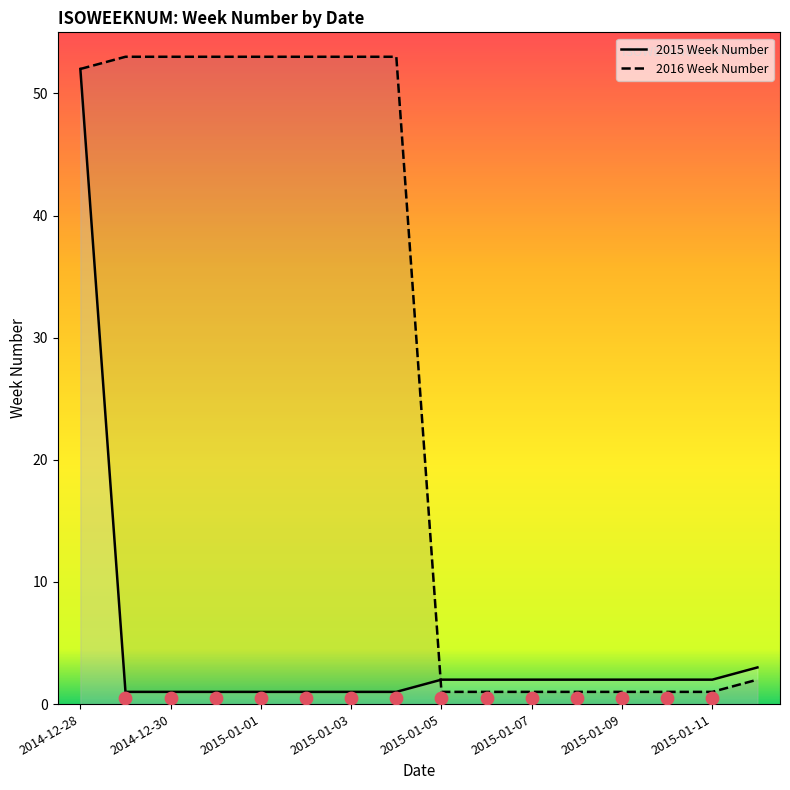

What are all the series names shown in the legend?

2015 Week Number, 2016 Week Number